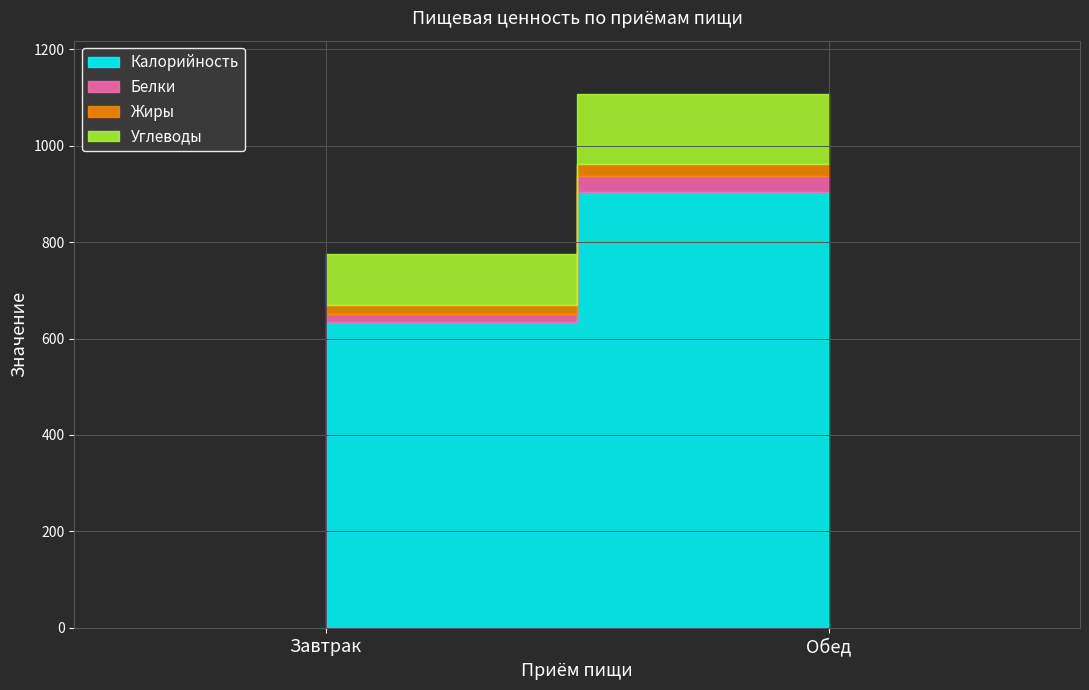

What is the label of the 1st point from the right?

Обед